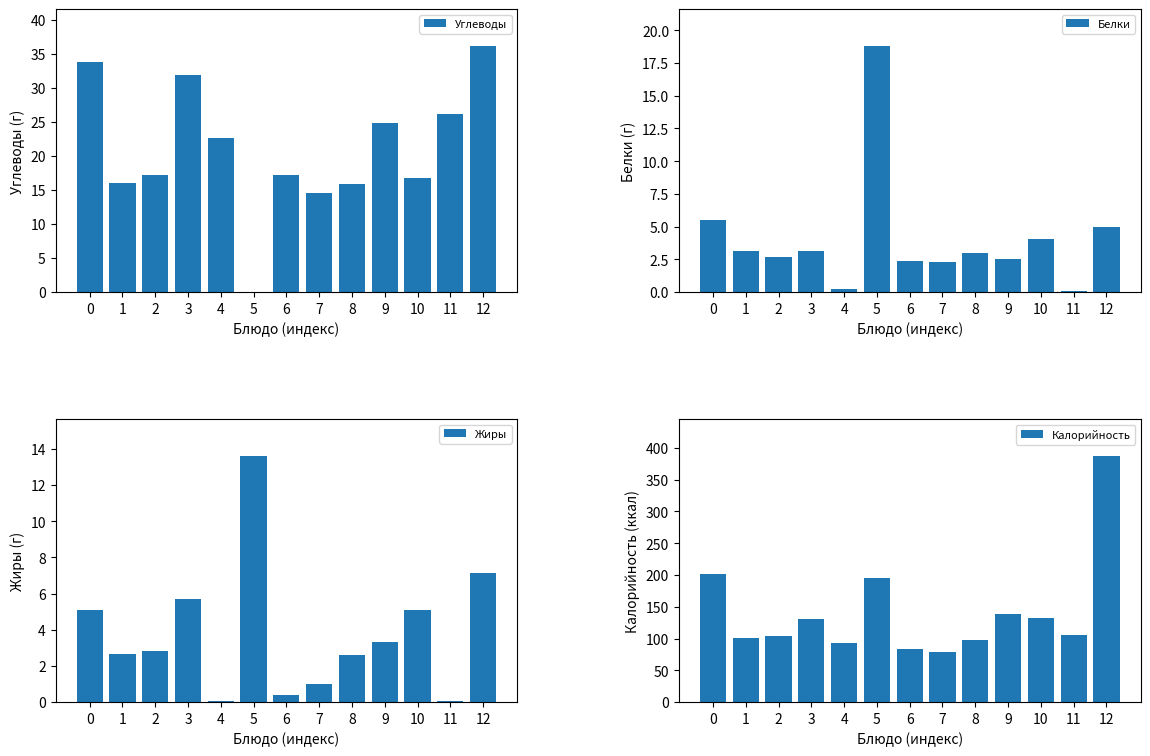

Is the value of Углеводы at 2 greater than the value of Жиры at 4?

Yes